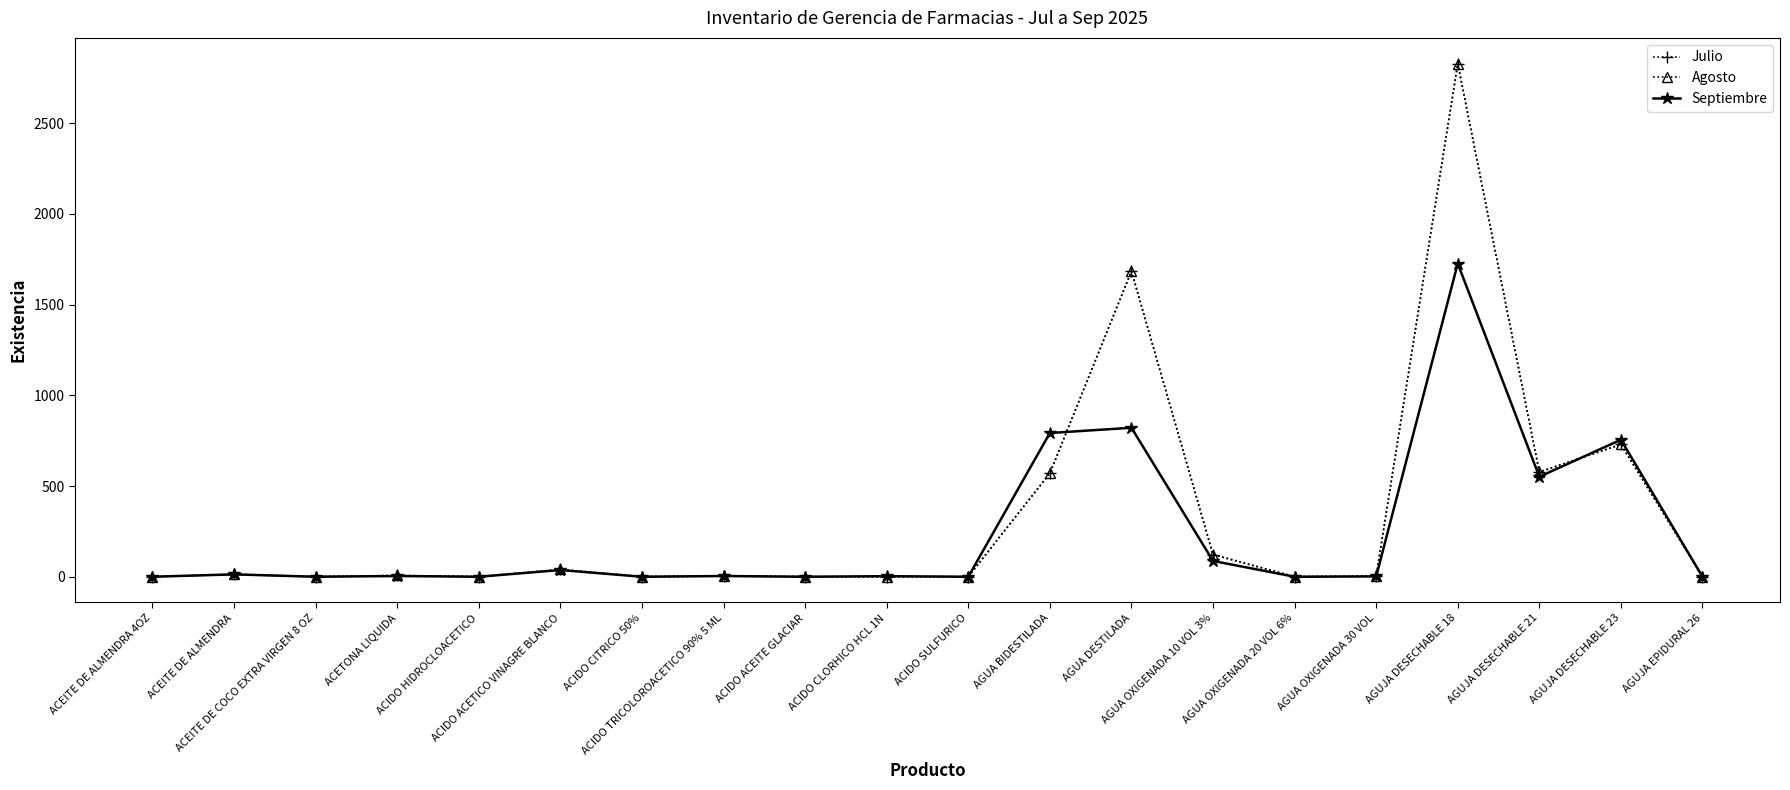

At how many categories does at least one series exceed 1178?

2